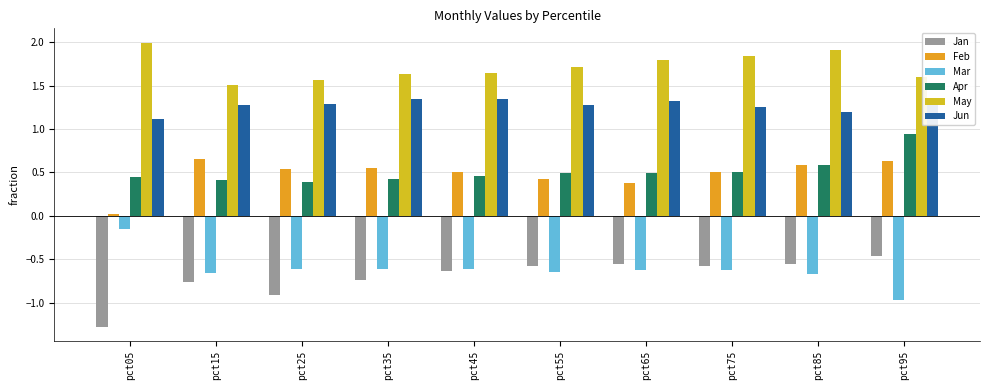

Count the number of categories in the chart.

10